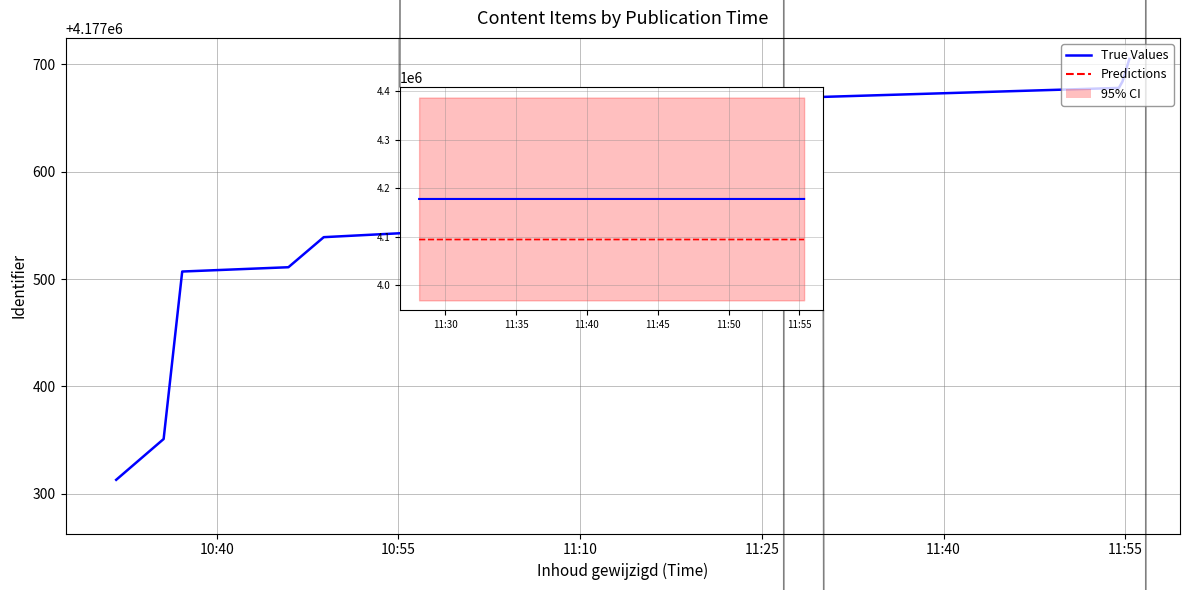

The value at 13 is 4177693. True or false?

True